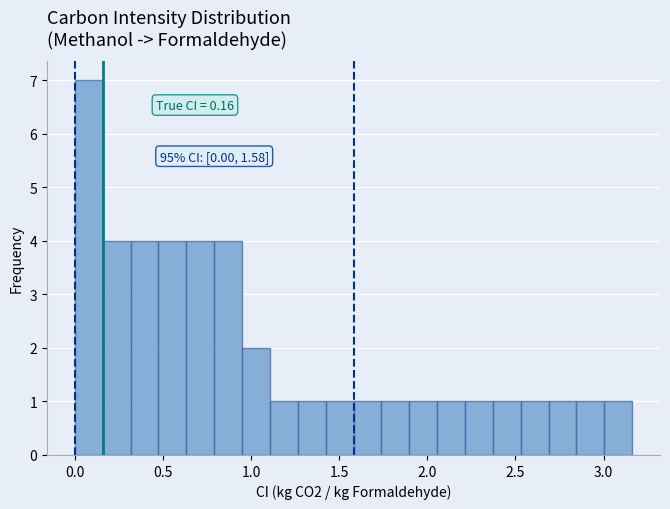

Read against the x-axis, roughly where is the centre of the tallest bar?

0.10